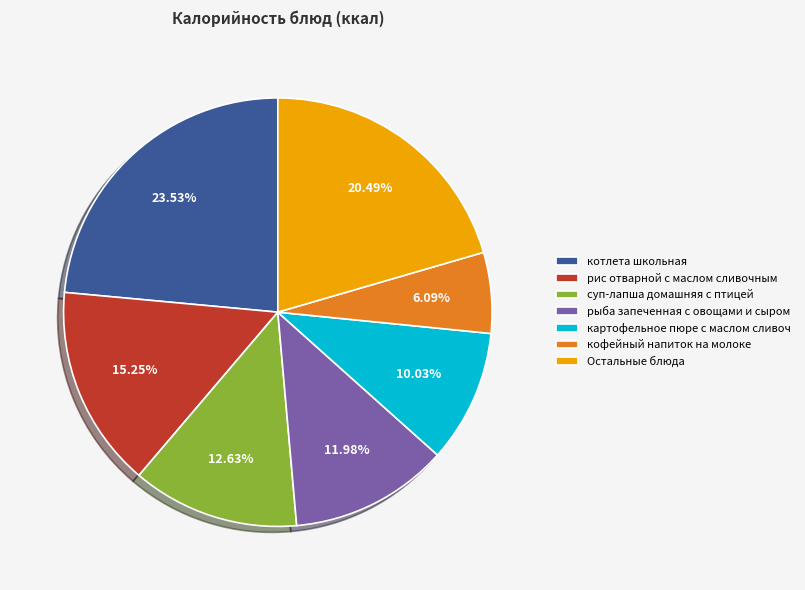

Does any single category account for the majority?

No